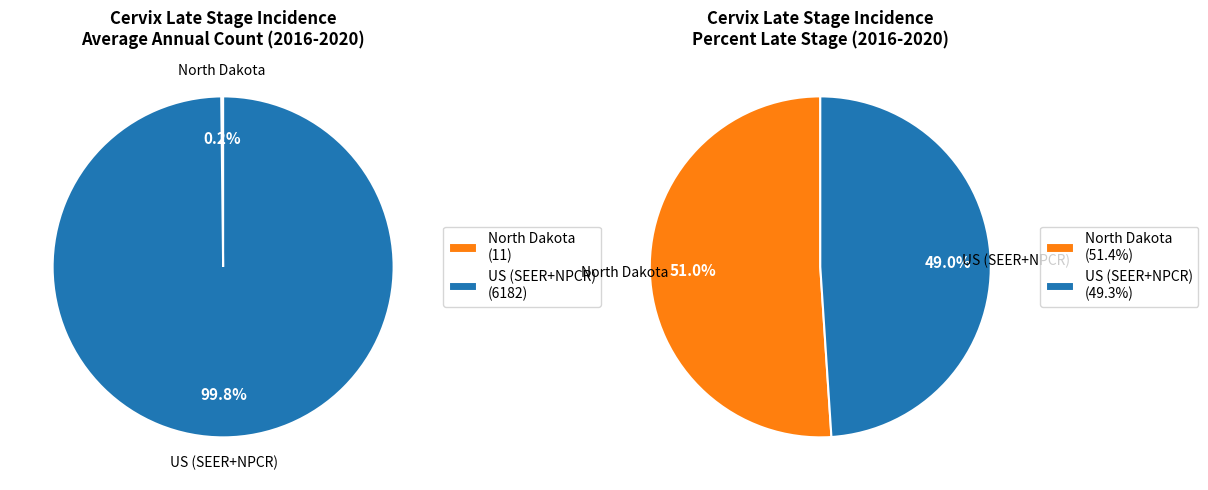

True or false: US (SEER+NPCR) accounts for 99% of the total.

False